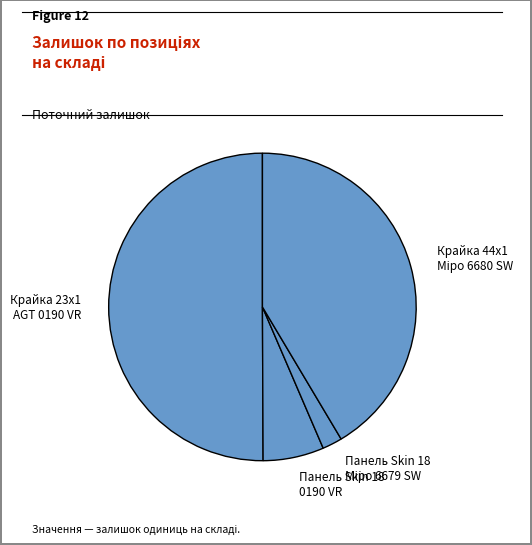

Which slice is the smallest?

Панель Skin 18 мм. Міро 6679 SW - Білий